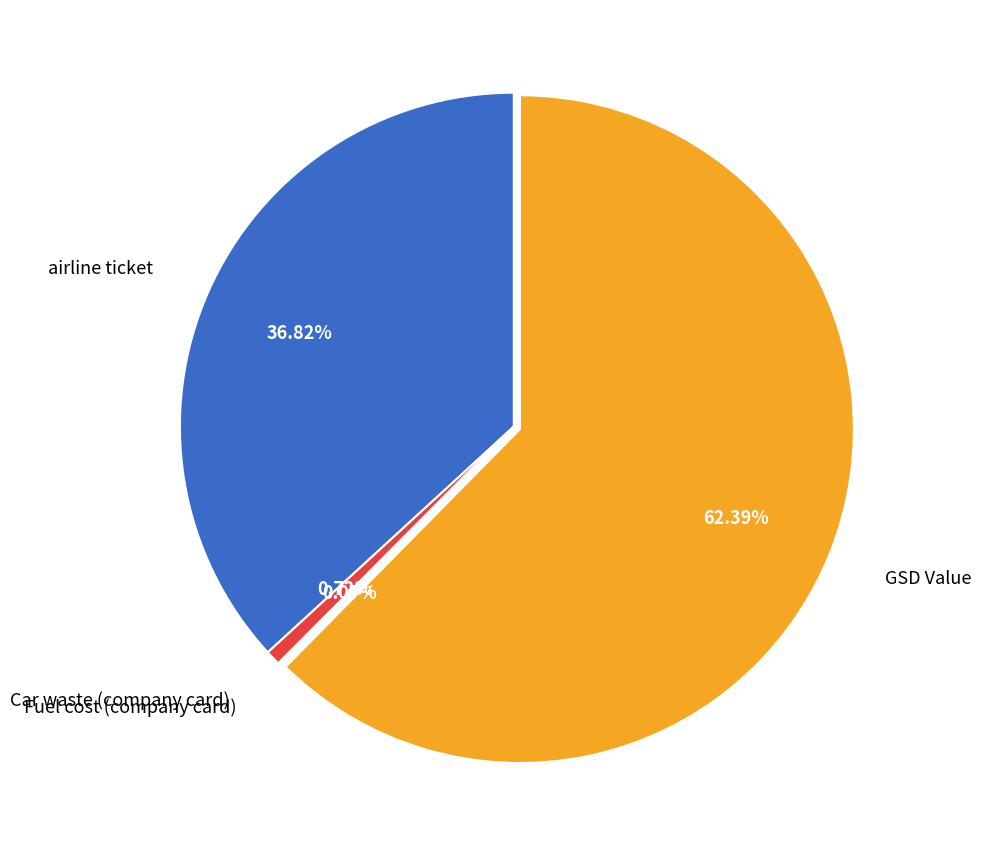

Does GSD Value account for over 50% of the chart?

Yes